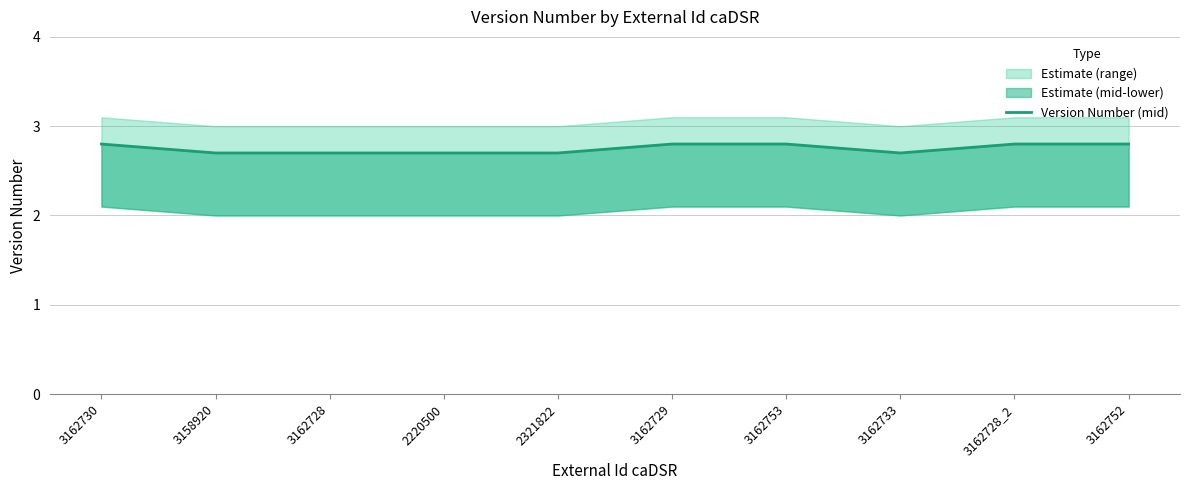

Between 3162733 and 3162729, which is larger?

3162729